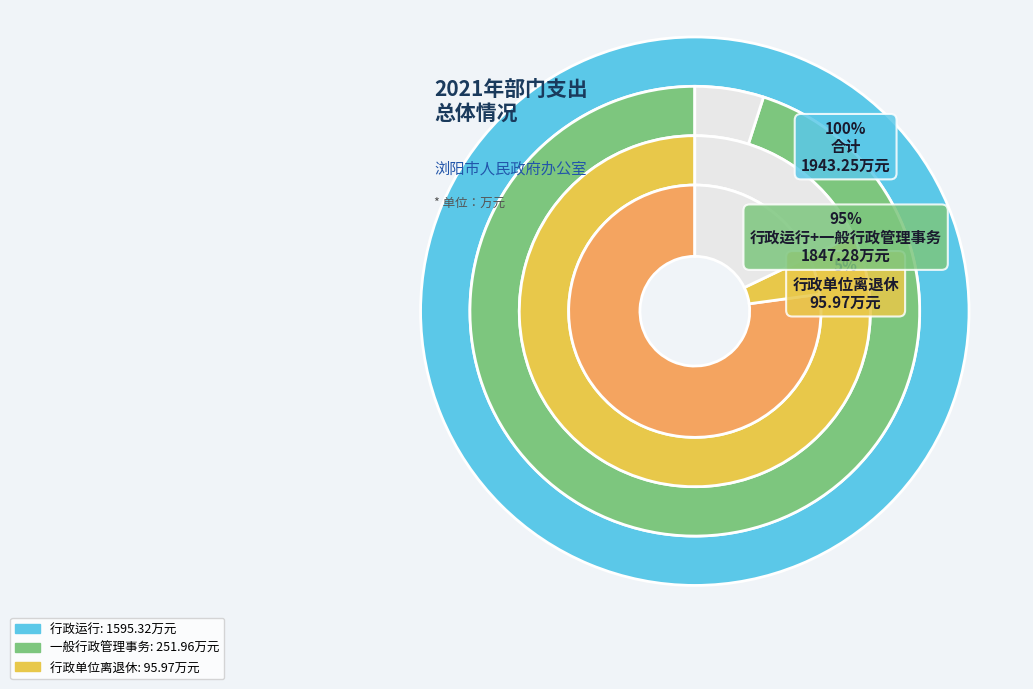

To the nearest percent, what percentage of the pie is 一般行政管理事务?

13%